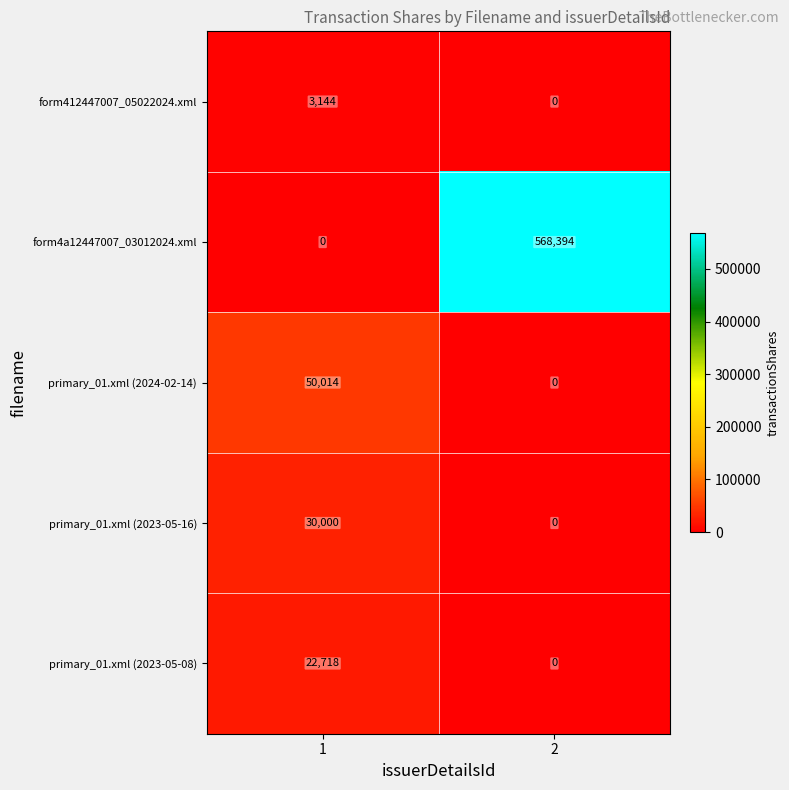

What value does the primary_01.xml (2023-05-08) series have at 1?

22718